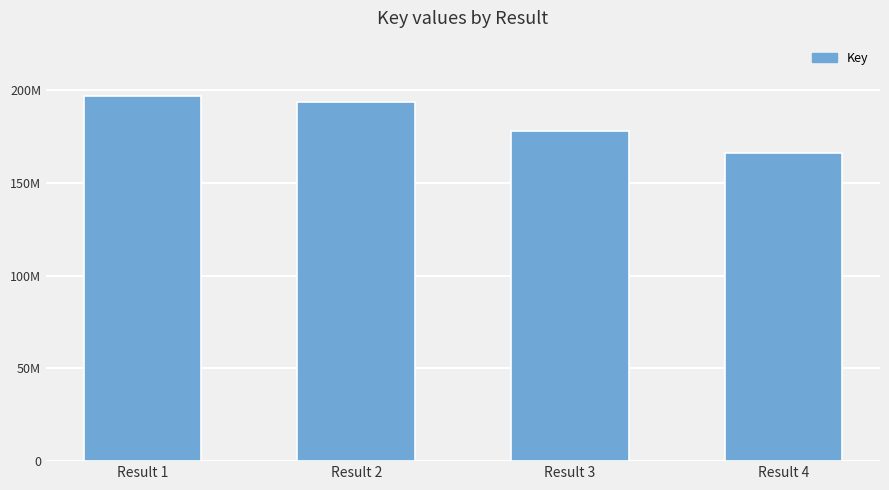

Are the bars horizontal?

No